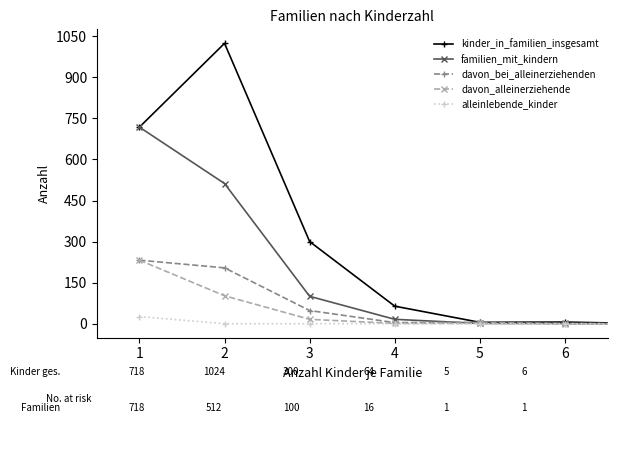

Which series has the largest range (max minus min)?

kinder_in_familien_insgesamt